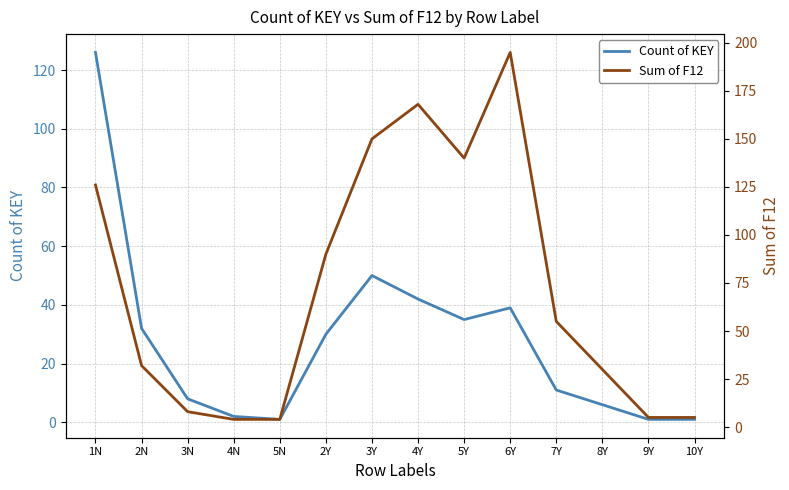

How many lines are shown in the chart?

2